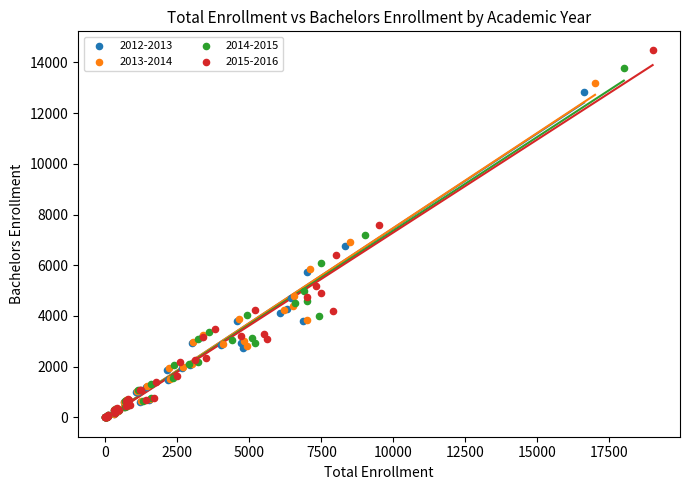

Which series contains the highest Y value?

2015-2016